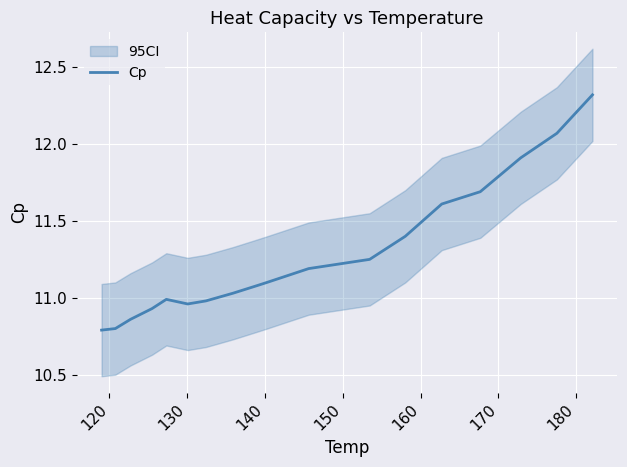

What is the minimum value for Cp?

10.8